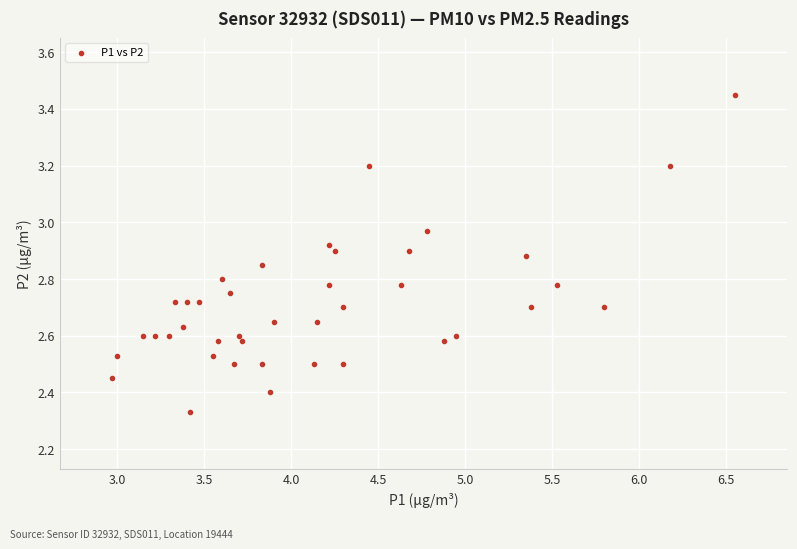

What is the range of Y values (max minus min)?

1.1